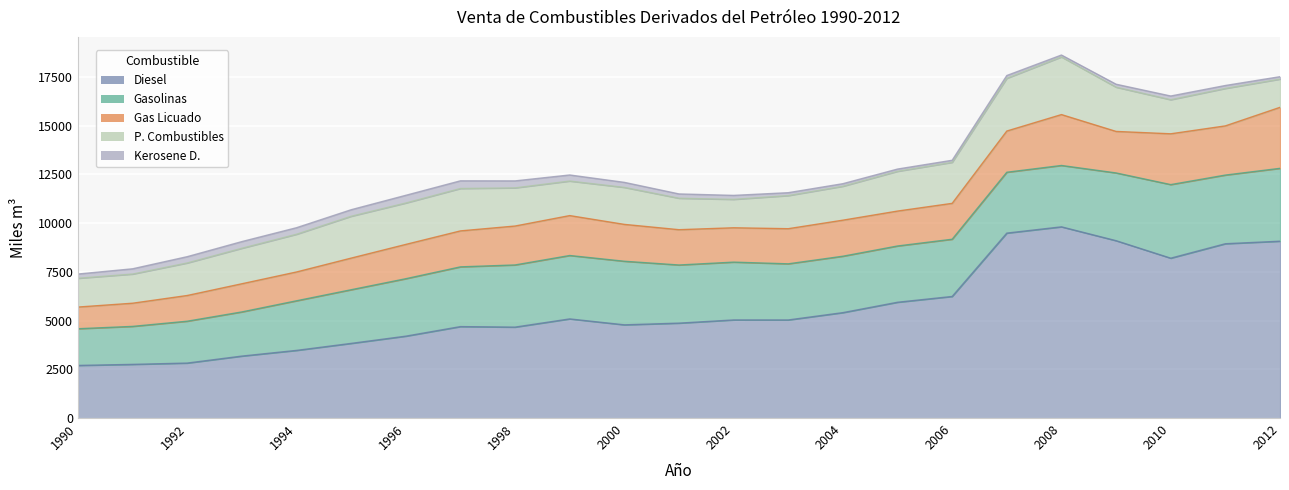

Which series changed the most between 1990 and 1994?

Diesel